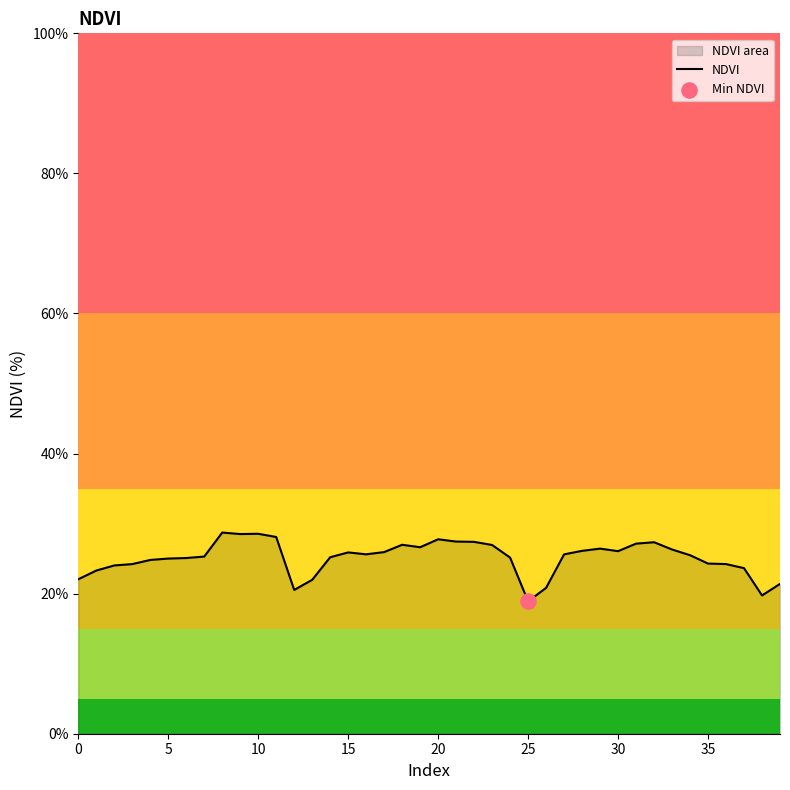

Is it true that the value at 15 is 16.4?

False